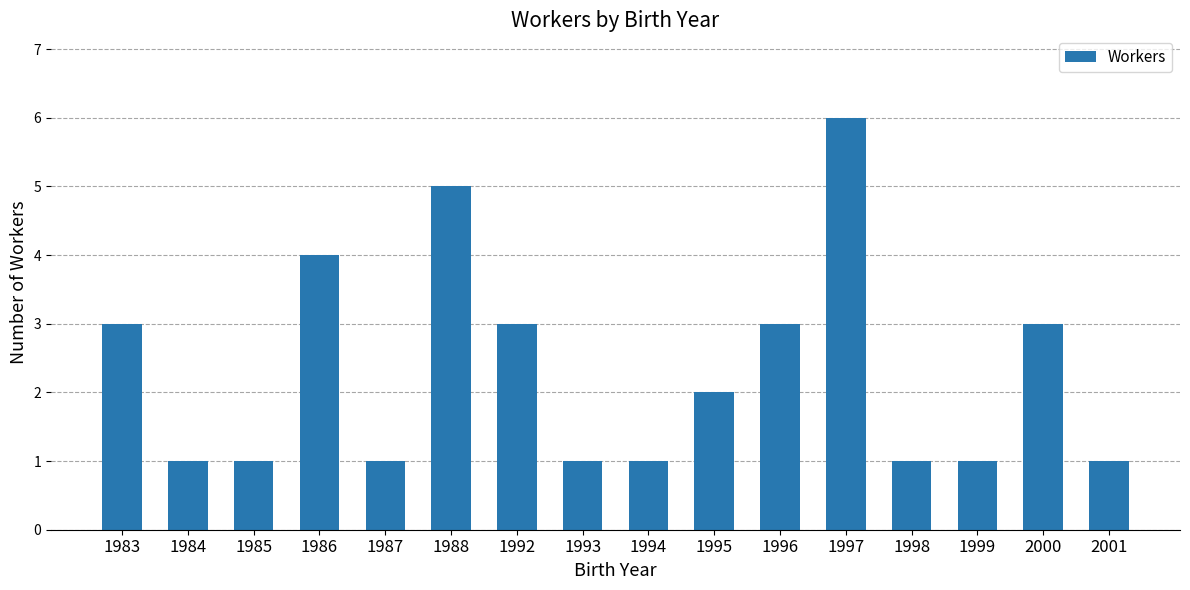

What is the sum of all values?

37